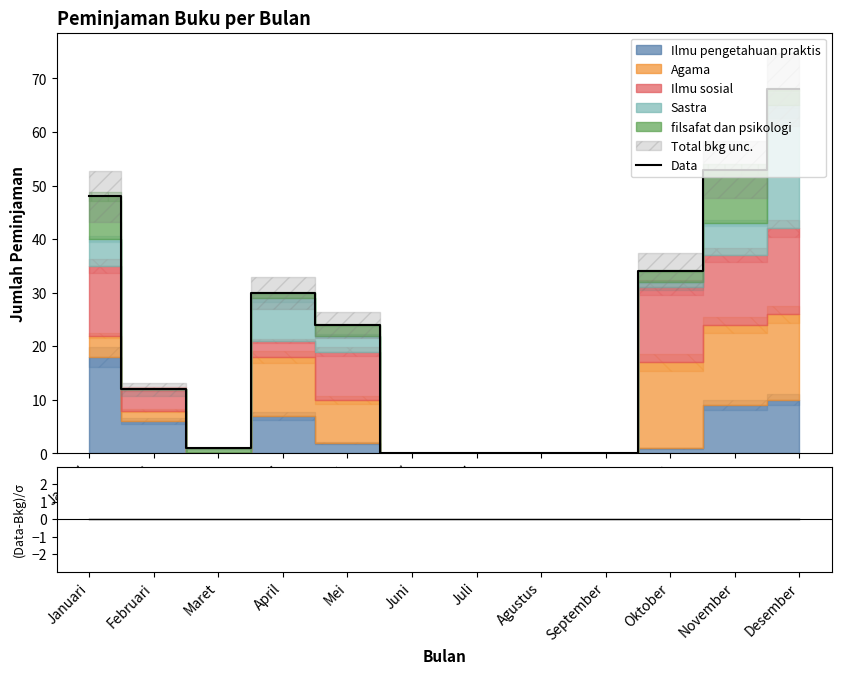

True or false: (Data-Bkg)/σ has more than 1 interior local peaks.

False